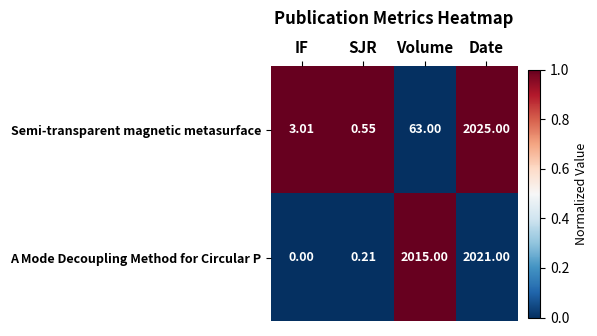

List the series in order of their peak value, highest first.

Semi-transparent magnetic metasurface, A Mode Decoupling Method for Circular P